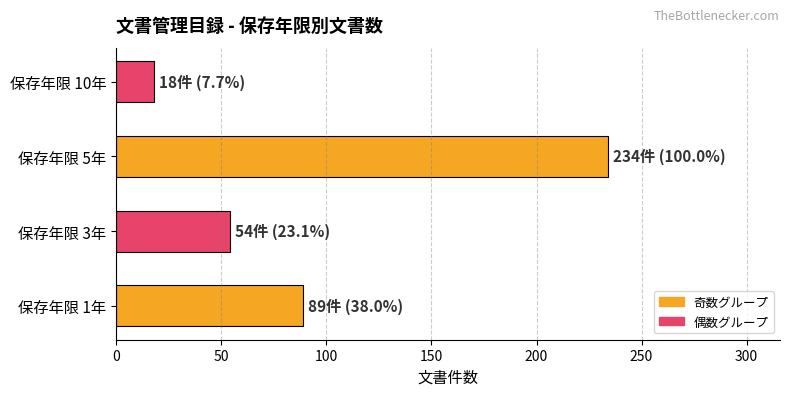

Does the chart contain stacked bars?

No